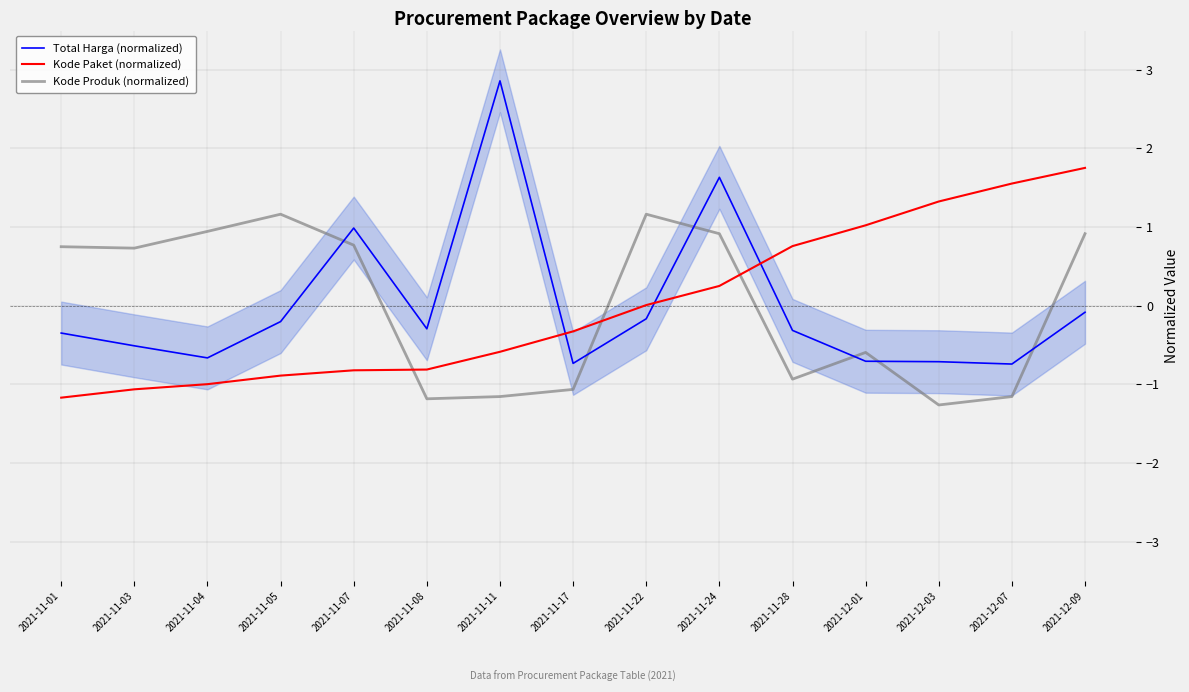

How many intersections are there between Kode Paket (normalized) and Kode Produk (normalized)?

3